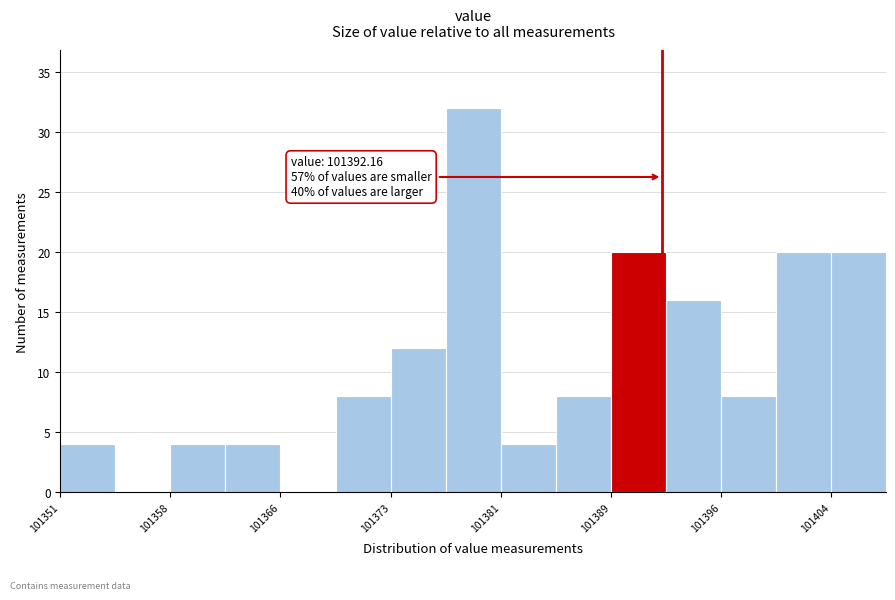

Read against the x-axis, roughly where is the centre of the tallest bar?

101379